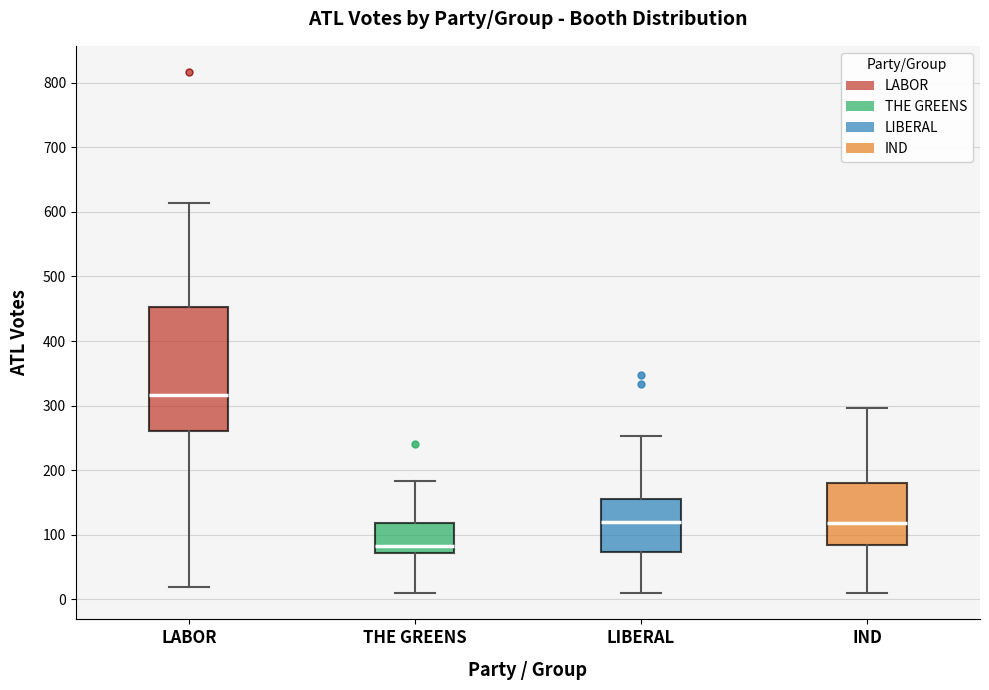

Where is the lower edge of the box for THE GREENS on the y-axis? The values are not printed on the chart, so give them approximately, as read against the axis.

70